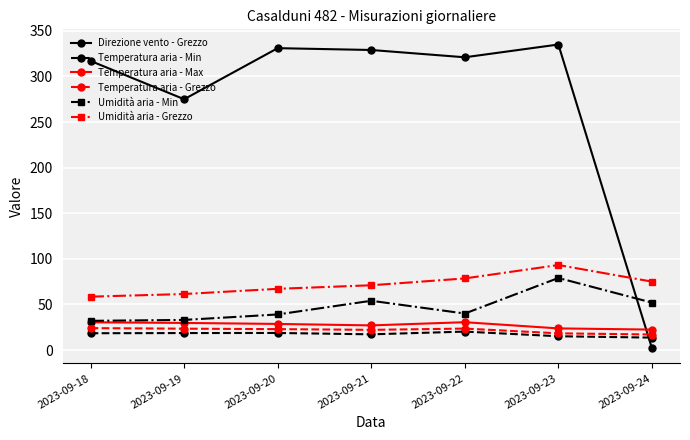

What are all the series names shown in the legend?

Direzione vento - Grezzo, Temperatura aria - Min, Temperatura aria - Max, Temperatura aria - Grezzo, Umidità aria - Min, Umidità aria - Grezzo